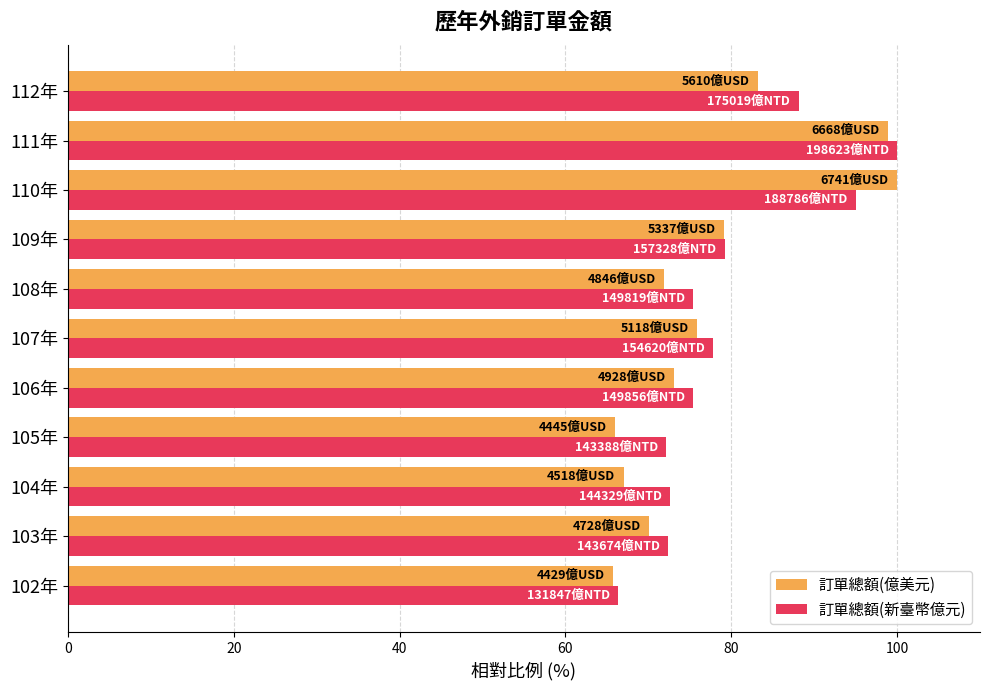

What is the total value across all series at 107年?

153.8